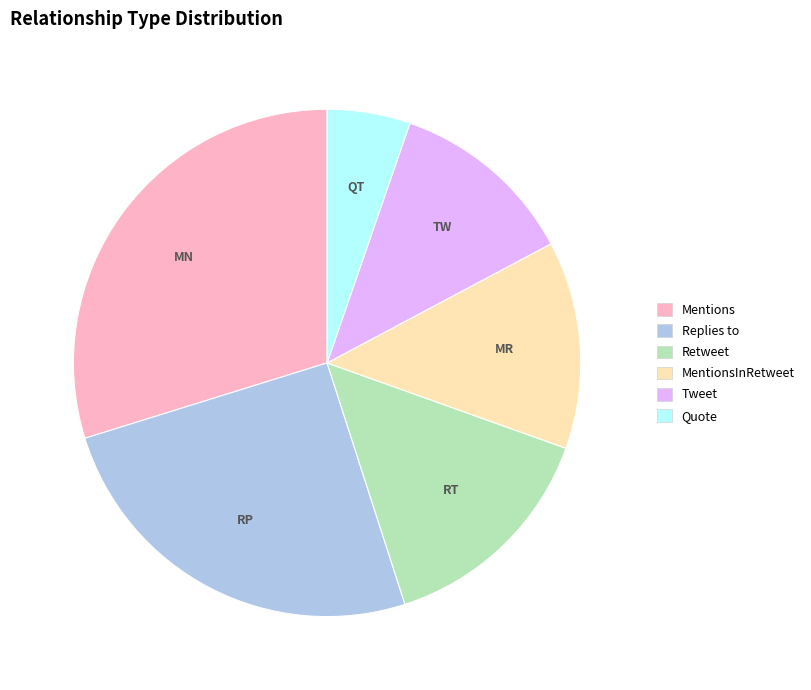

Does any single category account for the majority?

No